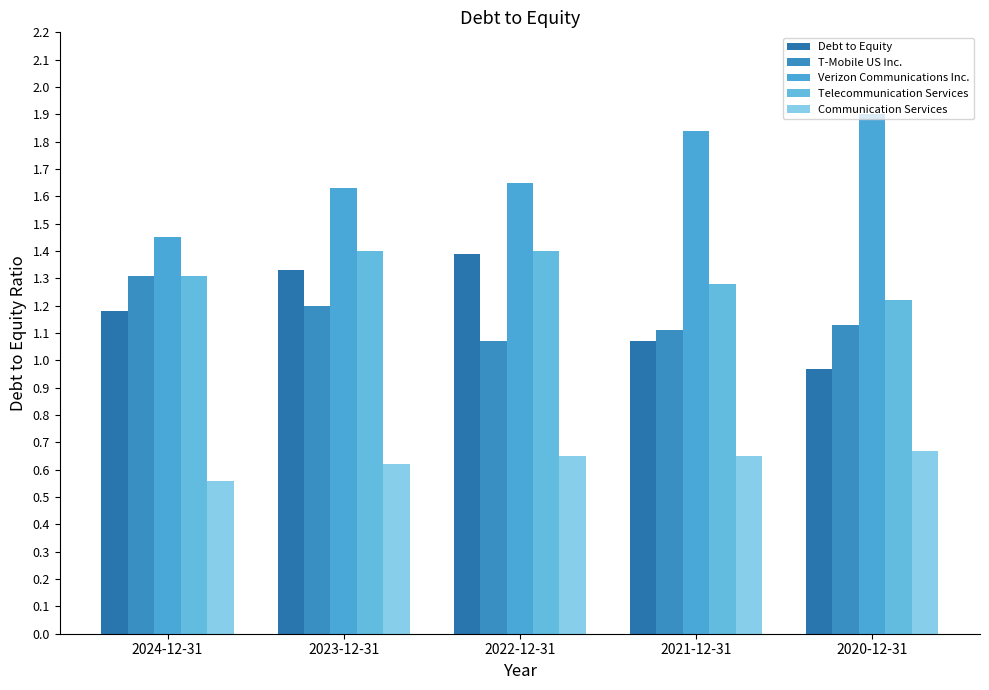

List the series in order of their peak value, highest first.

Verizon Communications Inc., Telecommunication Services, Debt to Equity, T-Mobile US Inc., Communication Services